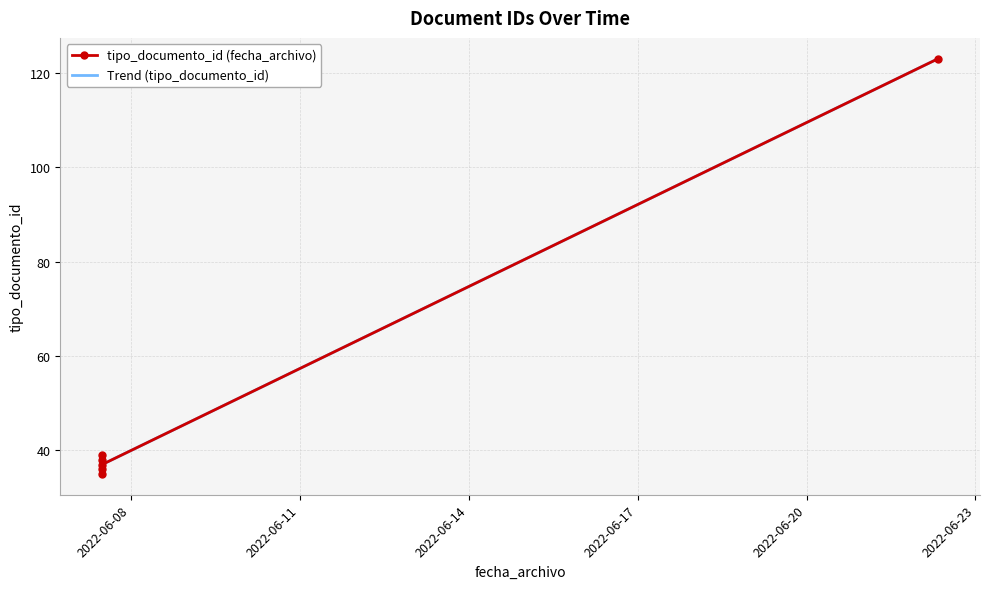

At which label is the value closest to 79?

2022-06-07 11:44:44